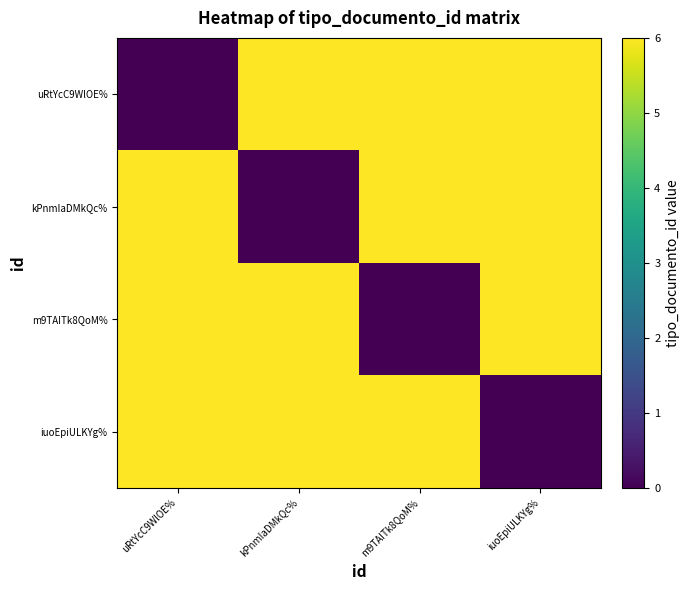

Between m9TAITk8QoM% and iuoEpiULKYg%, which series saw the biggest shift?

m9TAITk8QoM%